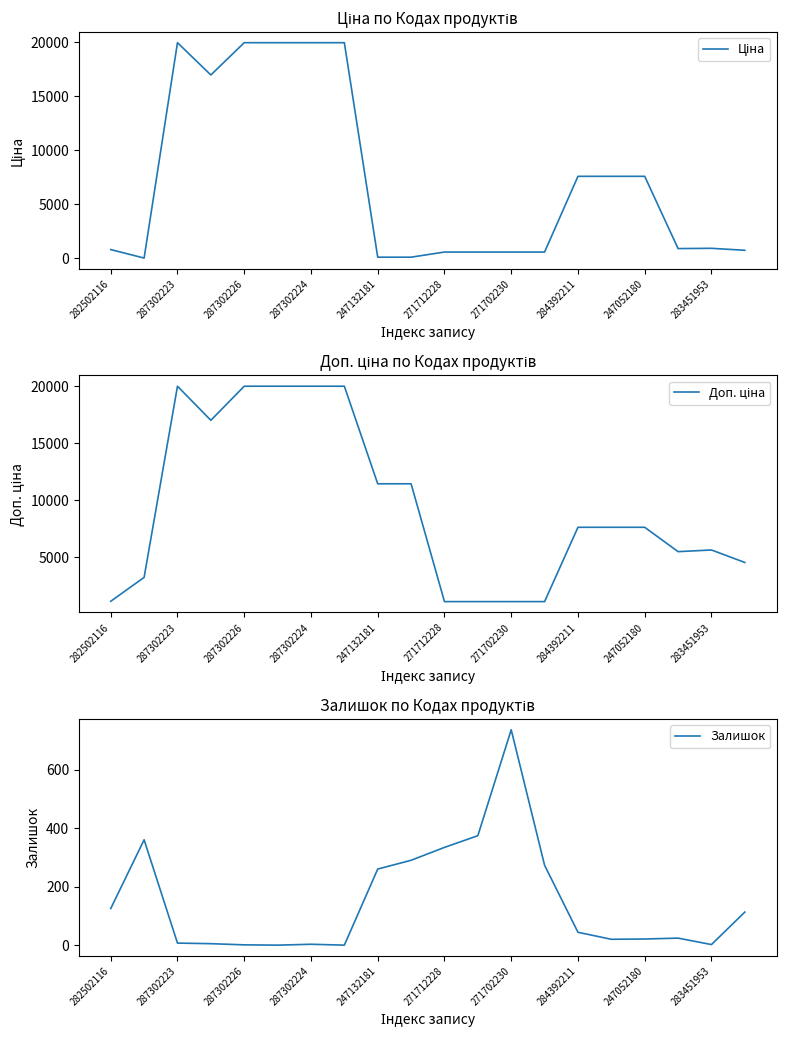

How many data points in Ціна are less than 934?

10